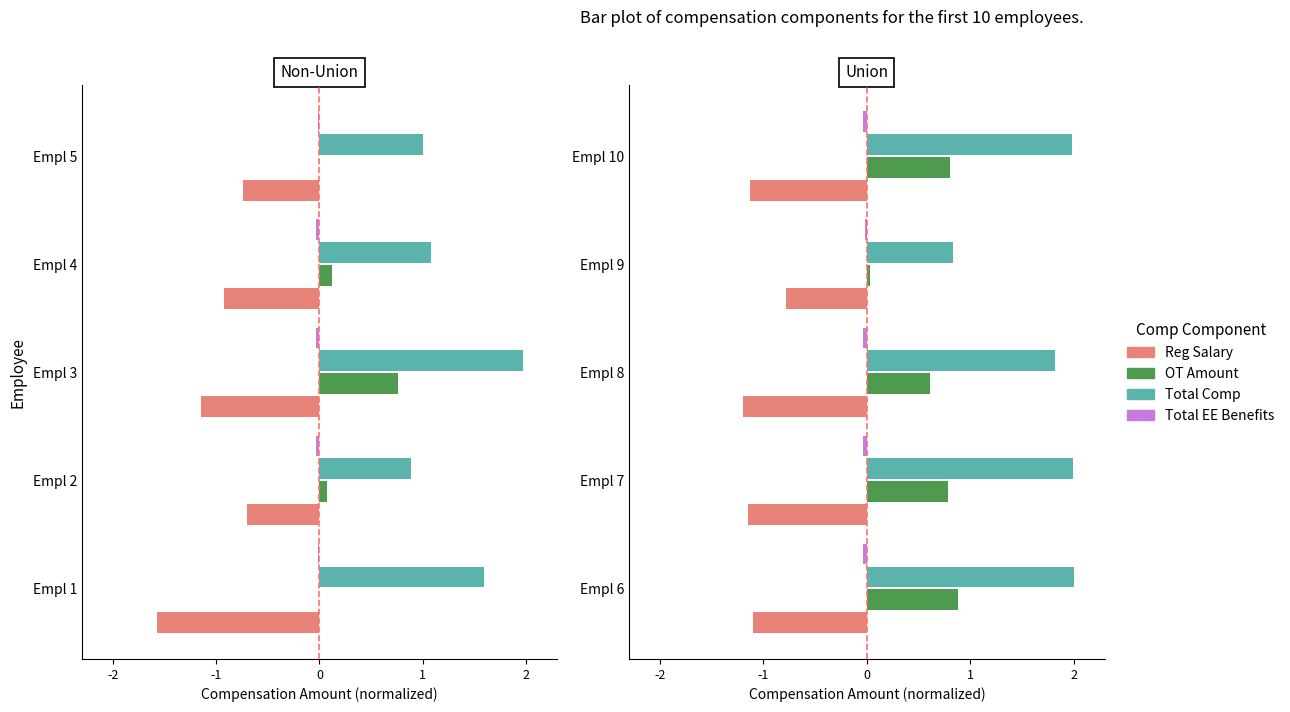

How many categories are shown in the chart?

5